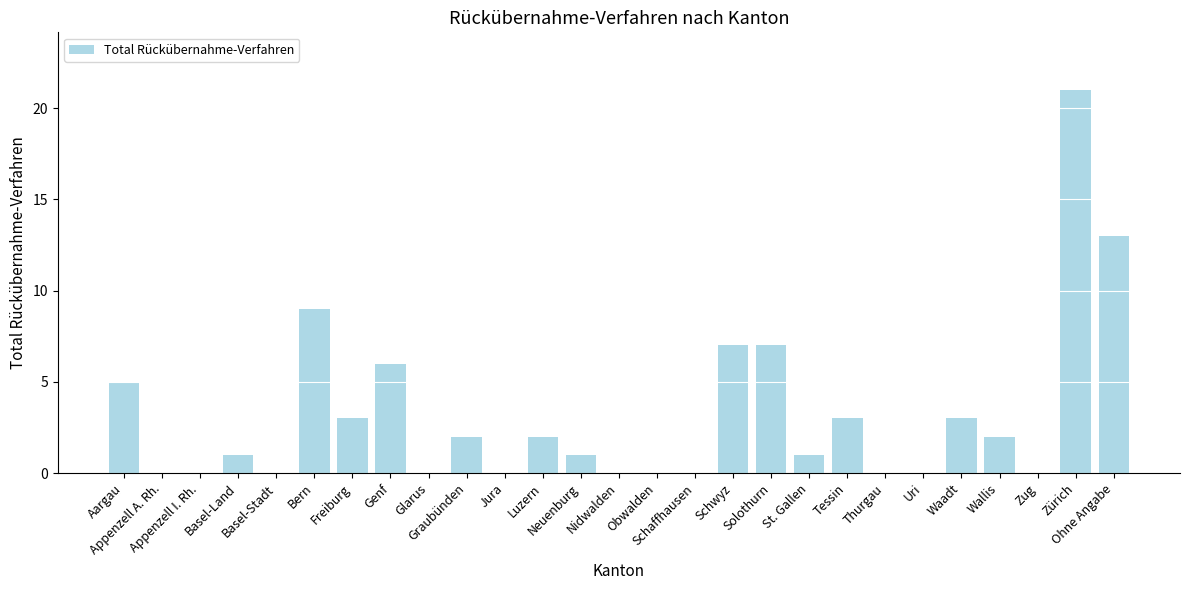

What is the sum of all values?

86